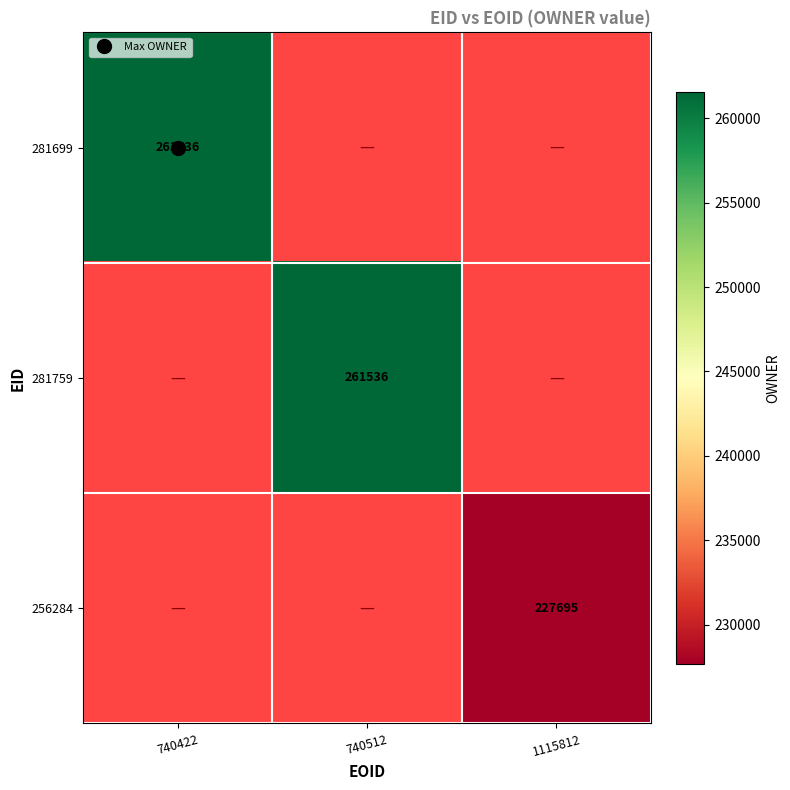

Rank the series by their average value, from highest to lowest.

281699, 281759, 256284